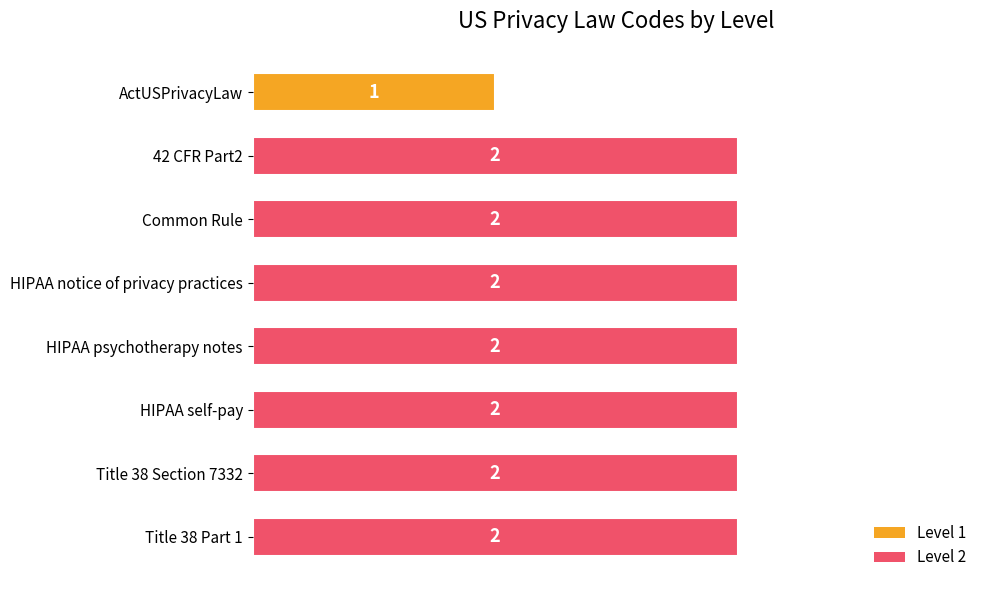

Which category has the lowest value across all series?

ActUSPrivacyLaw